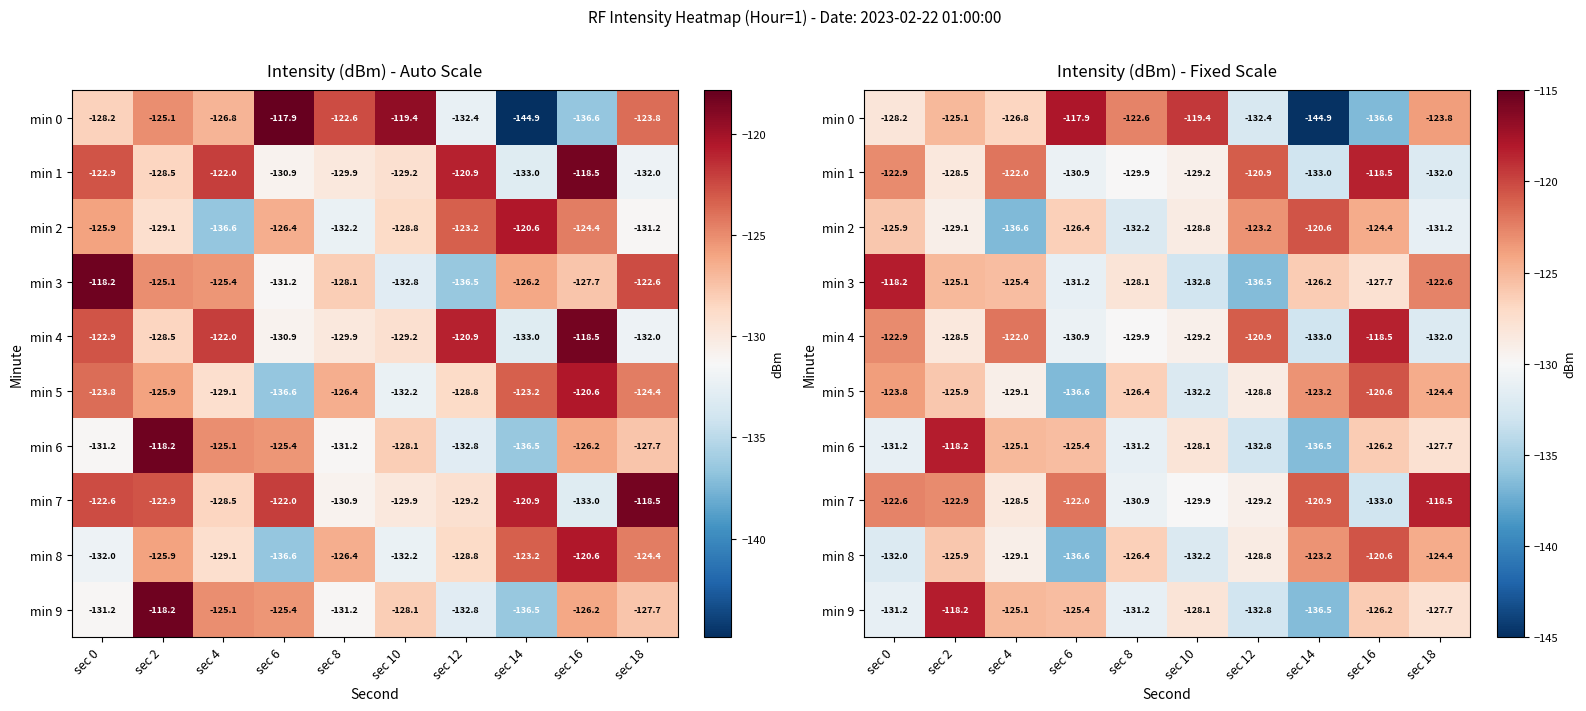

List the series in order of their peak value, highest first.

min 0, min 3, min 6, min 9, min 1, min 4, min 7, min 2, min 5, min 8